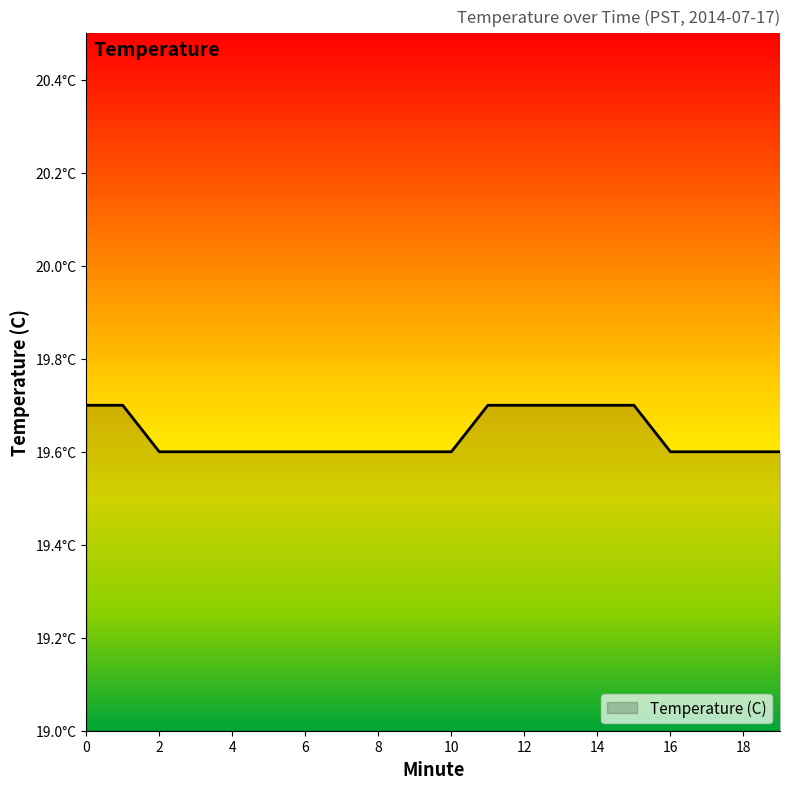

What is the average value?

19.6